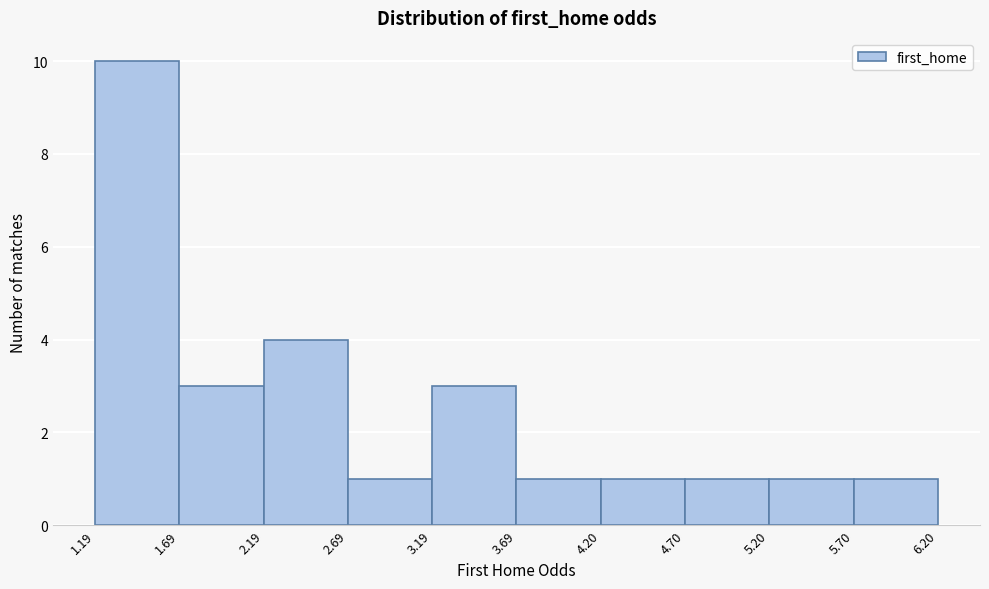

Reading left to right, list every bar in this chart as the range it spans on the x-axis followed by its height. The values are not printed on the chart, so give them approximately, as read against the axis.

1.19 to 1.69: 10
1.69 to 2.19: 3
2.19 to 2.69: 4
2.69 to 3.19: 1
3.19 to 3.69: 3
3.69 to 4.20: 1
4.20 to 4.70: 1
4.70 to 5.20: 1
5.20 to 5.70: 1
5.70 to 6.20: 1